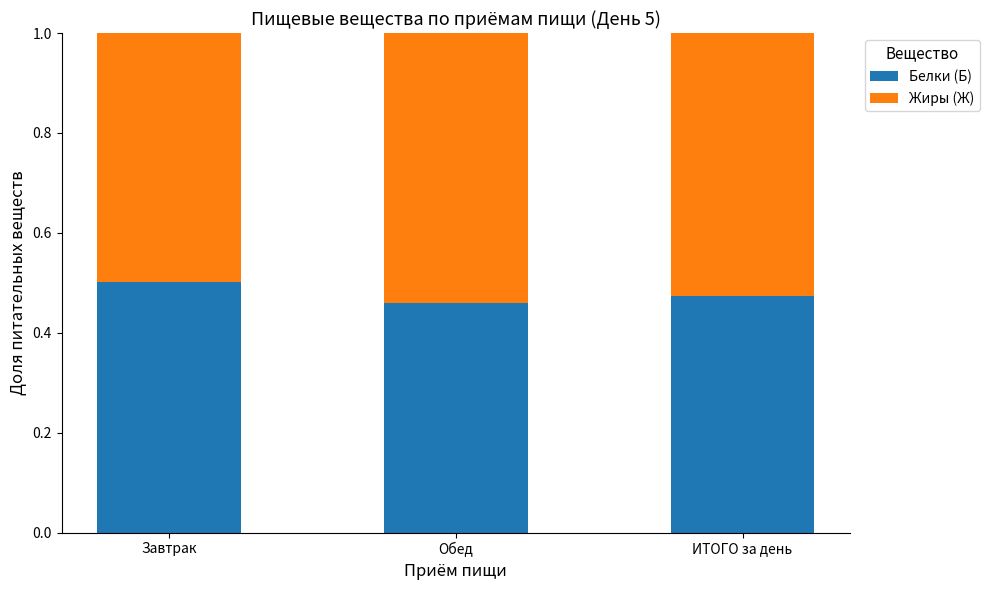

What is the total value across all series at Завтрак?

1.0